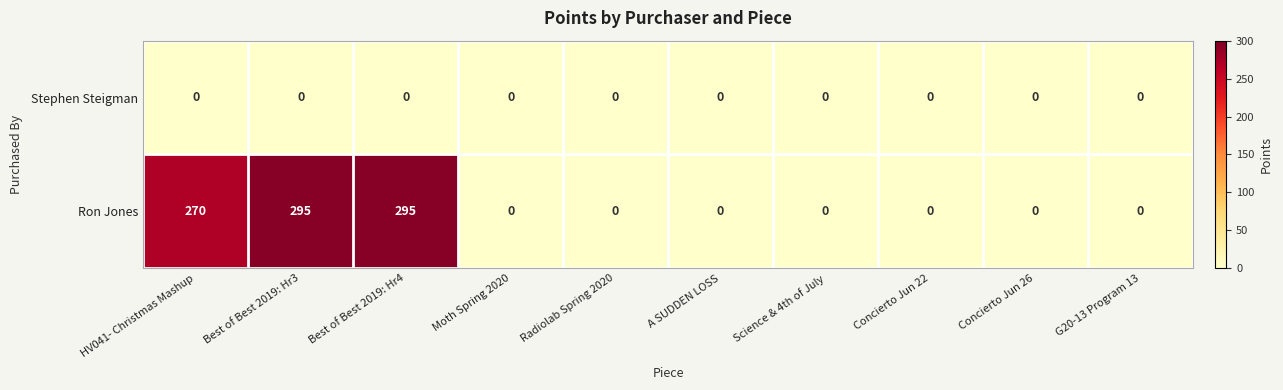

What is the maximum value for Ron Jones?

295